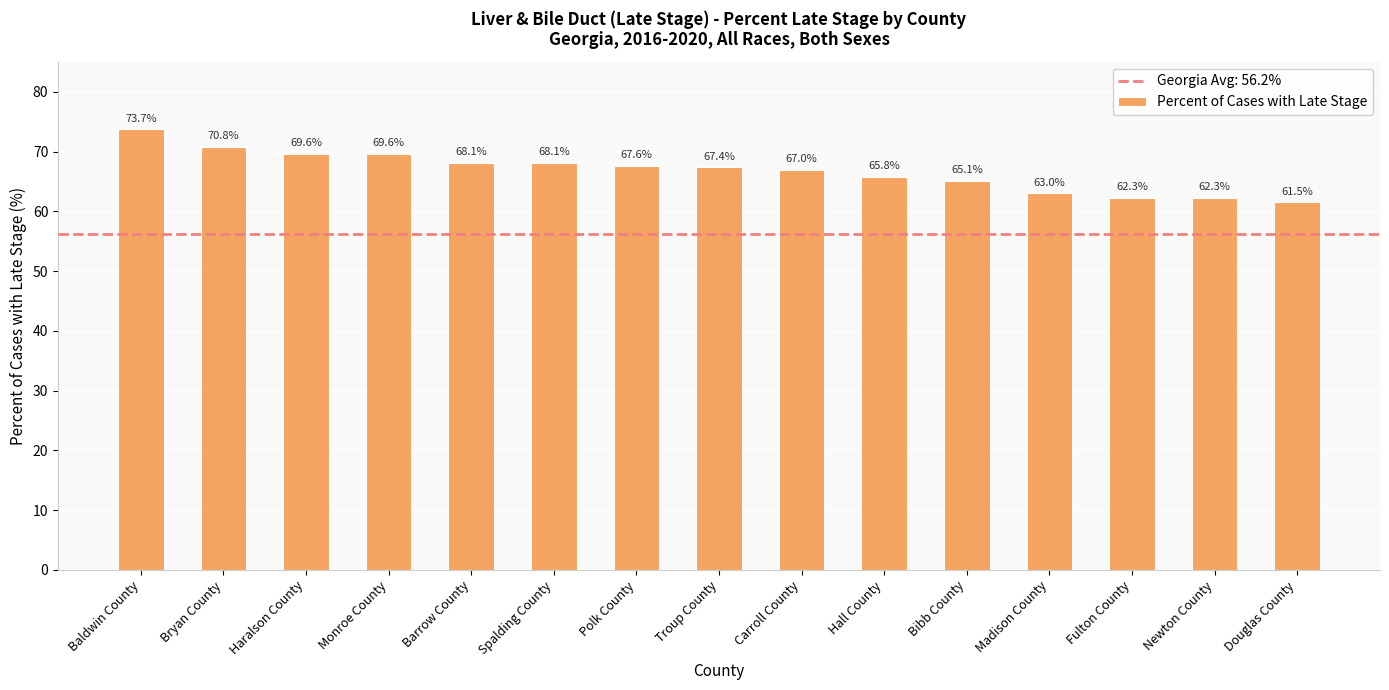

At which label does the data first exceed 67?

Baldwin County